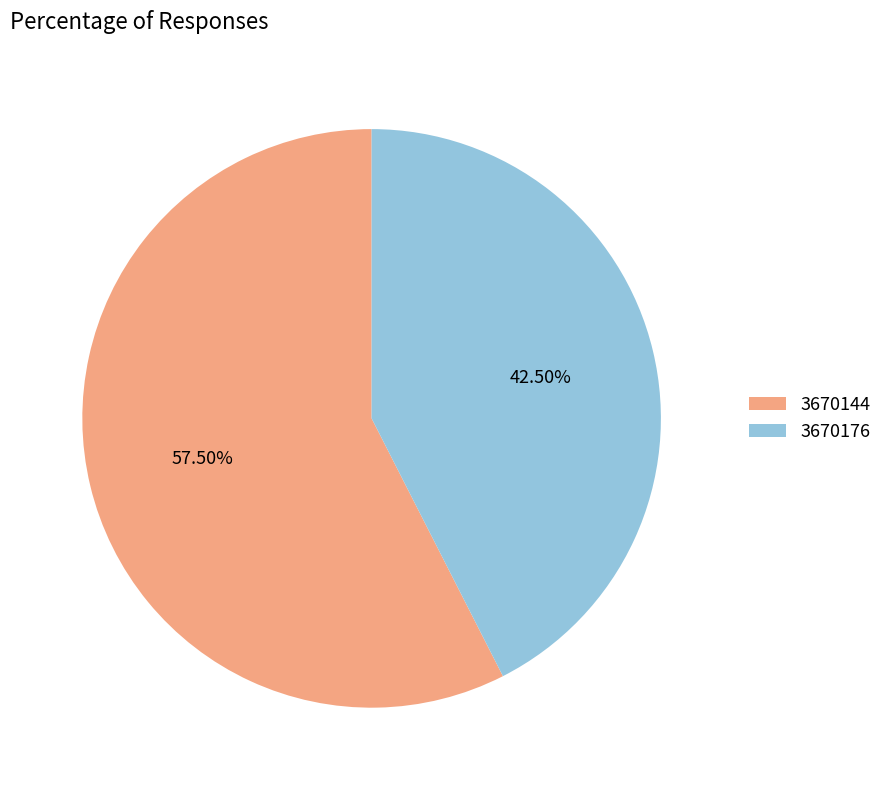

Is the sum of 3670144 and 3670176 greater than half?

Yes